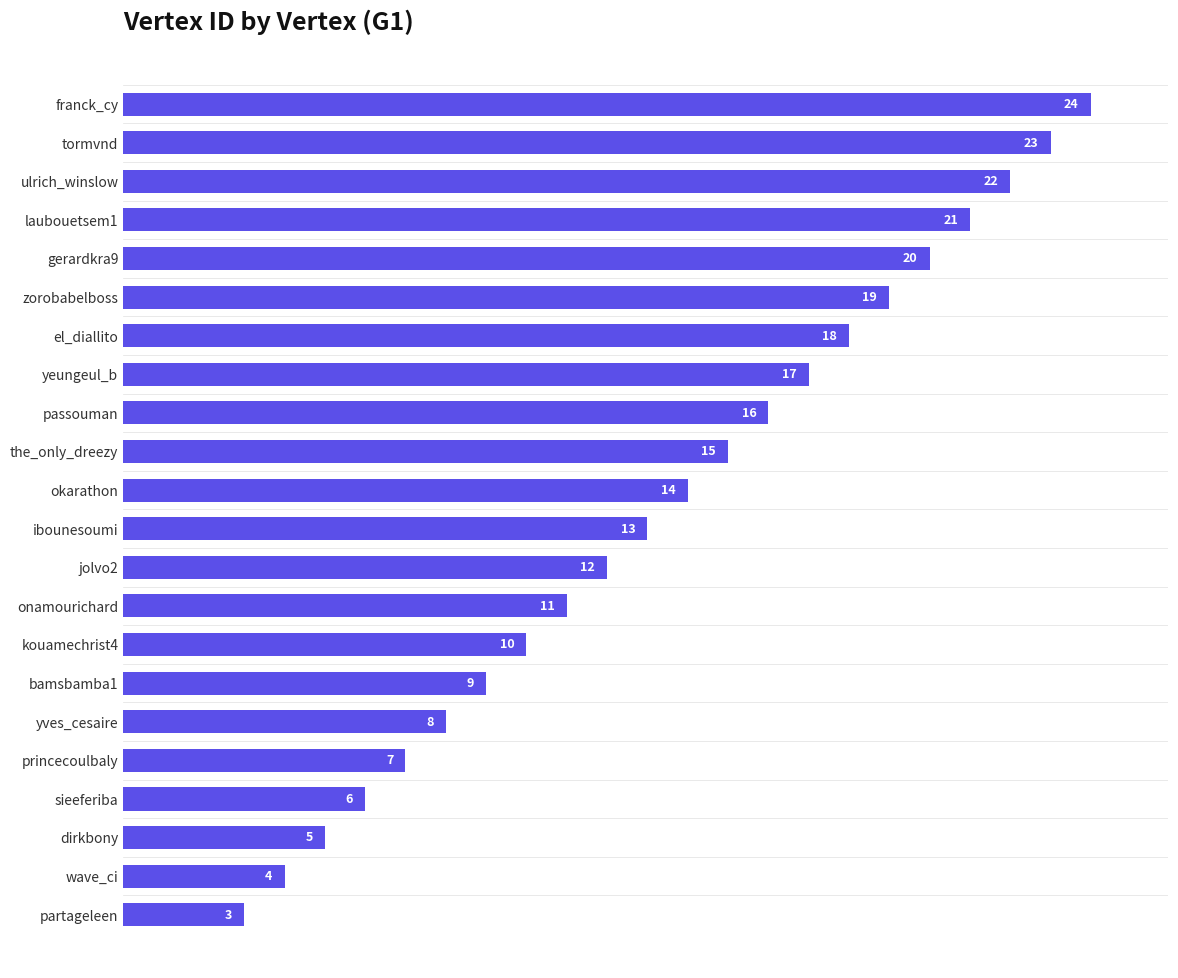

Does the chart contain any negative values?

No